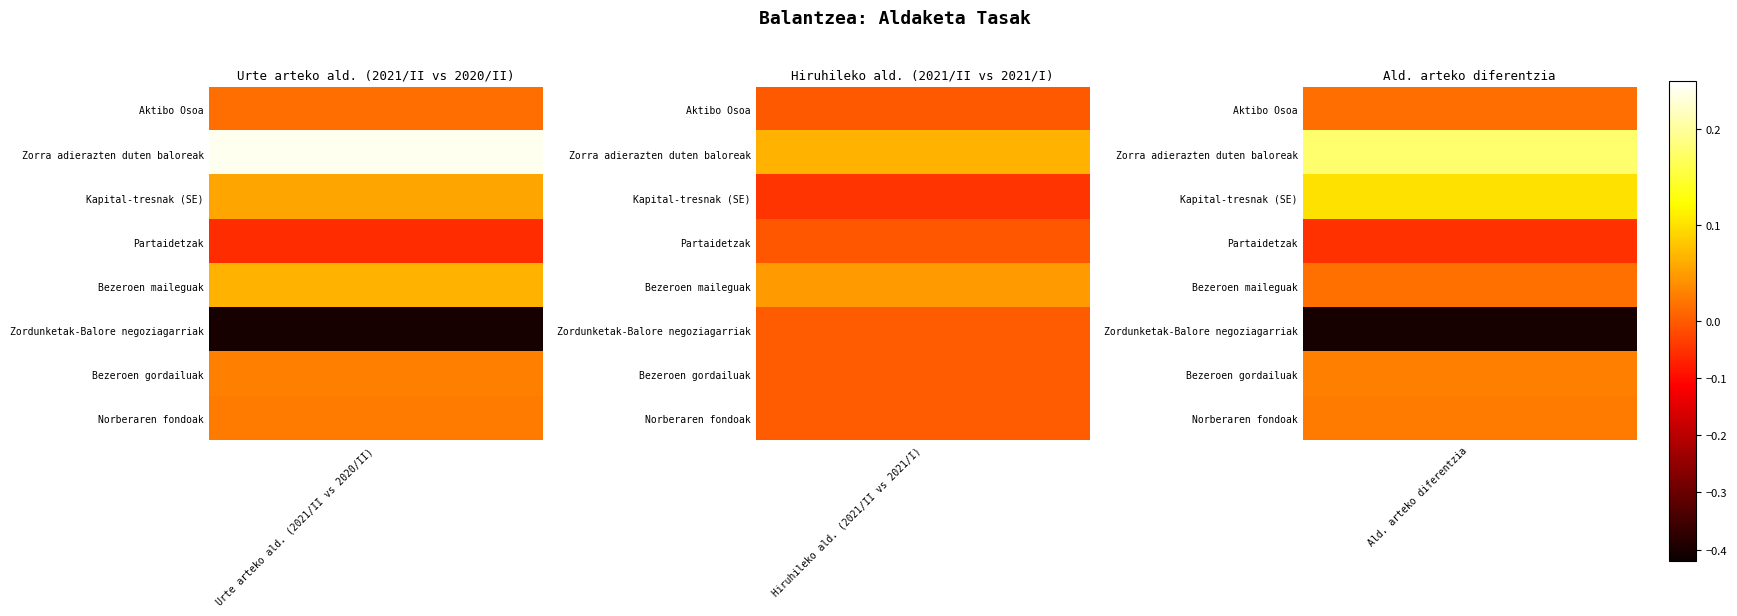

Rank the series by their maximum value, from lowest to highest.

Partaidetzak, Zordunketak-Balore negoziagarriak, Aktibo Osoa, Norberaren fondoak, Bezeroen gordailuak, Kapital-tresnak (SE), Bezeroen maileguak, Zorra adierazten duten baloreak